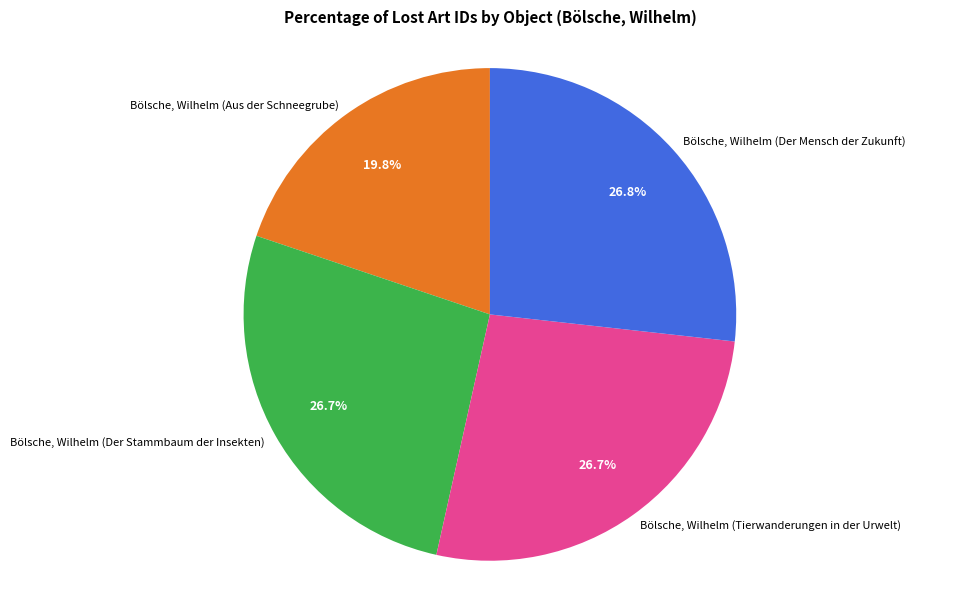

Which slice is the smallest?

Bölsche, Wilhelm (Aus der Schneegrube)